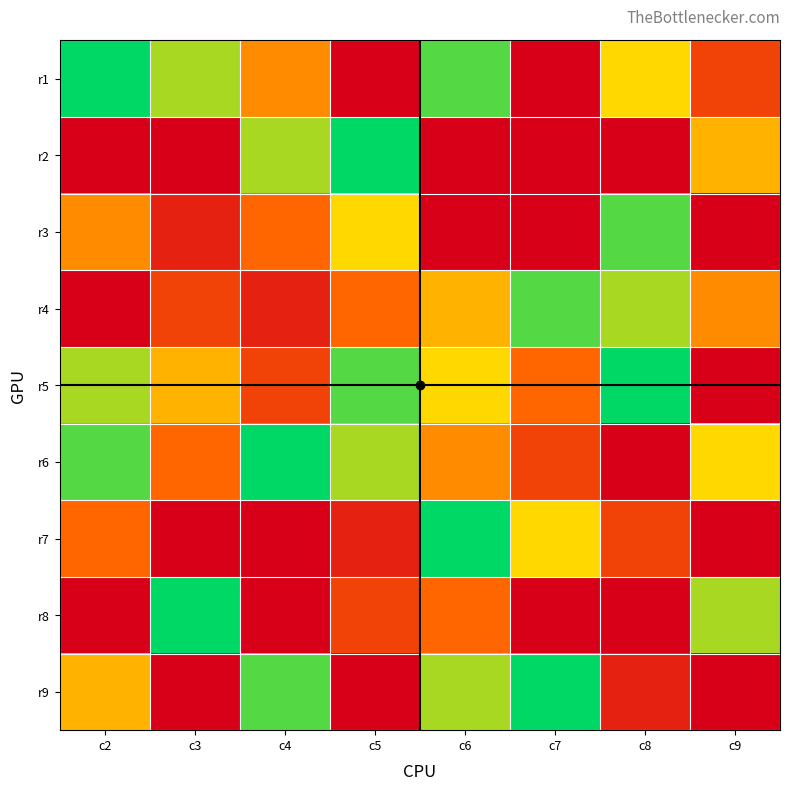

Reading left to right, what are all the values shown in this chart?

r1: c2=9	c3=7	c4=4	c5=0	c6=8	c7=0	c8=6	c9=2
r2: c2=0	c3=0	c4=7	c5=9	c6=0	c7=0	c8=0	c9=5
r3: c2=4	c3=1	c4=3	c5=6	c6=0	c7=0	c8=8	c9=0
r4: c2=0	c3=2	c4=1	c5=3	c6=5	c7=8	c8=7	c9=4
r5: c2=7	c3=5	c4=2	c5=8	c6=6	c7=3	c8=9	c9=0
r6: c2=8	c3=3	c4=9	c5=7	c6=4	c7=2	c8=0	c9=6
r7: c2=3	c3=0	c4=0	c5=1	c6=9	c7=6	c8=2	c9=0
r8: c2=0	c3=9	c4=0	c5=2	c6=3	c7=0	c8=0	c9=7
r9: c2=5	c3=0	c4=8	c5=0	c6=7	c7=9	c8=1	c9=0